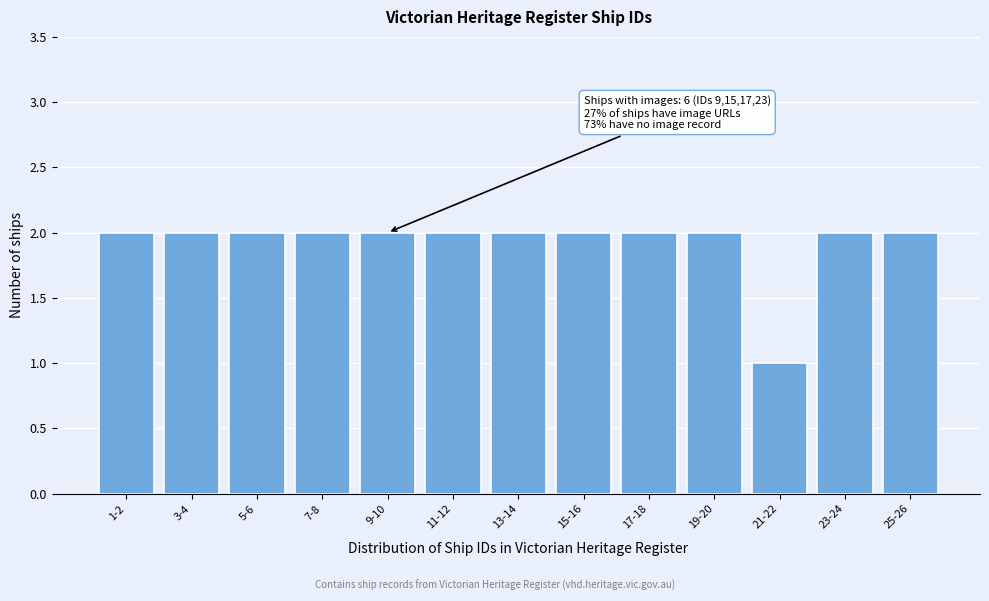

Reading left to right, what are all the values shown in this chart?

1-2=2	3-4=2	5-6=2	7-8=2	9-10=2	11-12=2	13-14=2	15-16=2	17-18=2	19-20=2	21-22=1	23-24=2	25-26=2